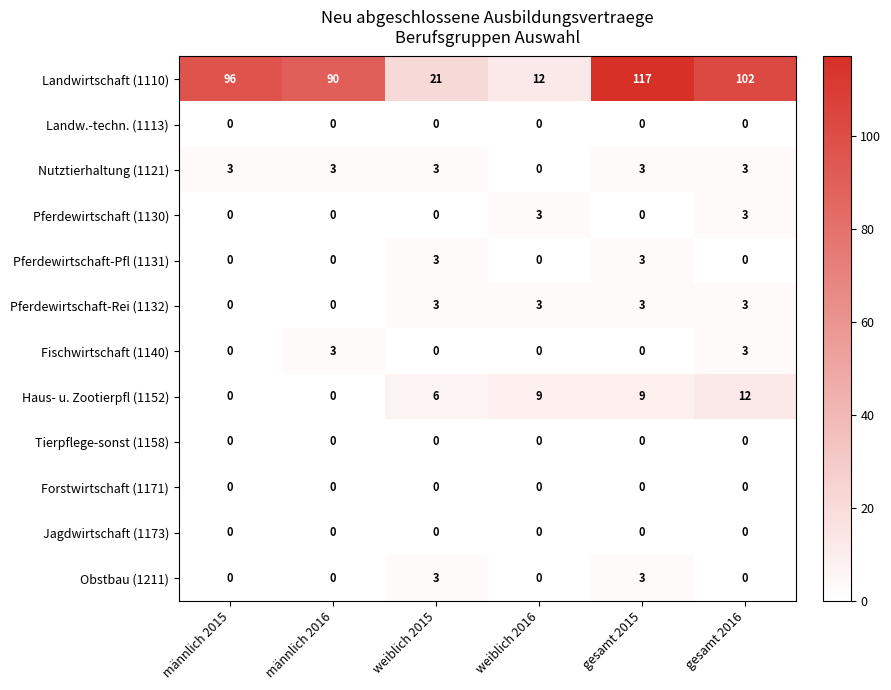

The Nutztierhaltung (1121) series shows 3 at gesamt 2016. True or false?

True